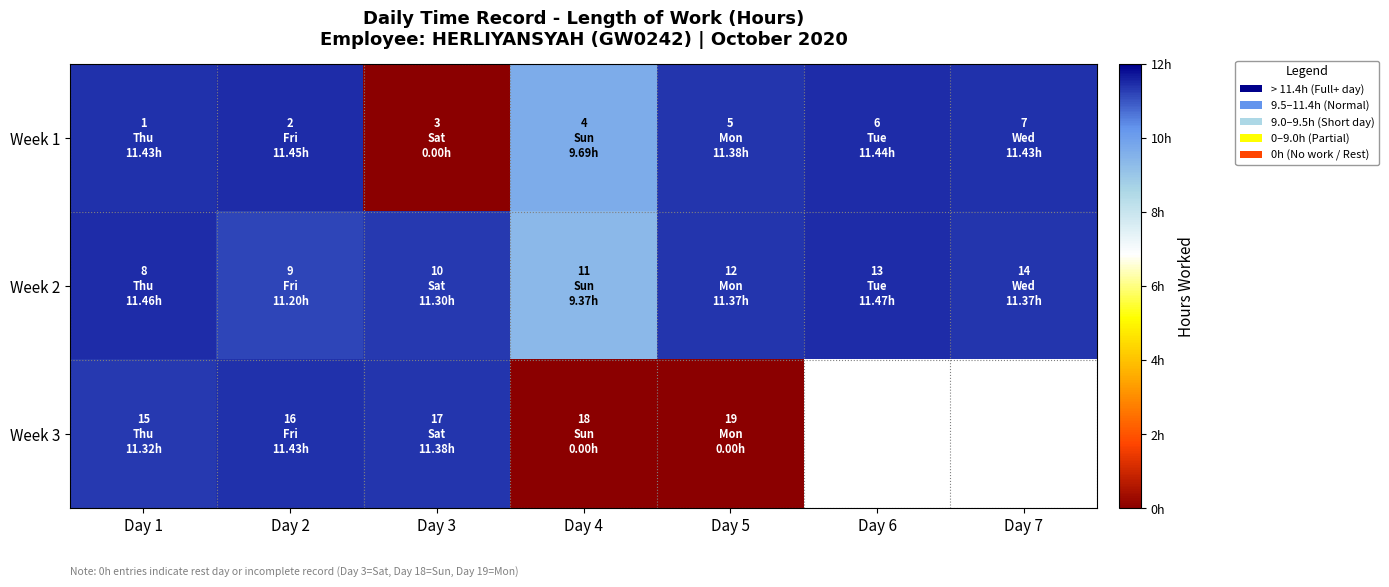

List the series in order of their overall mean, highest first.

Week 2, Week 3, Week 1